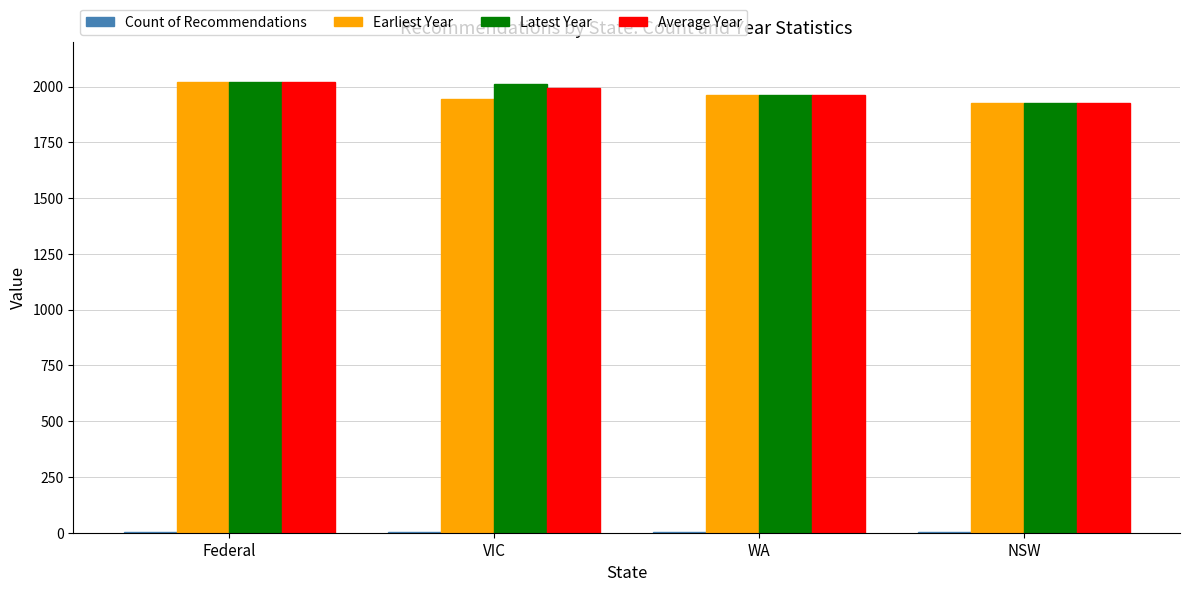

What is the greatest value displayed?

2020.0